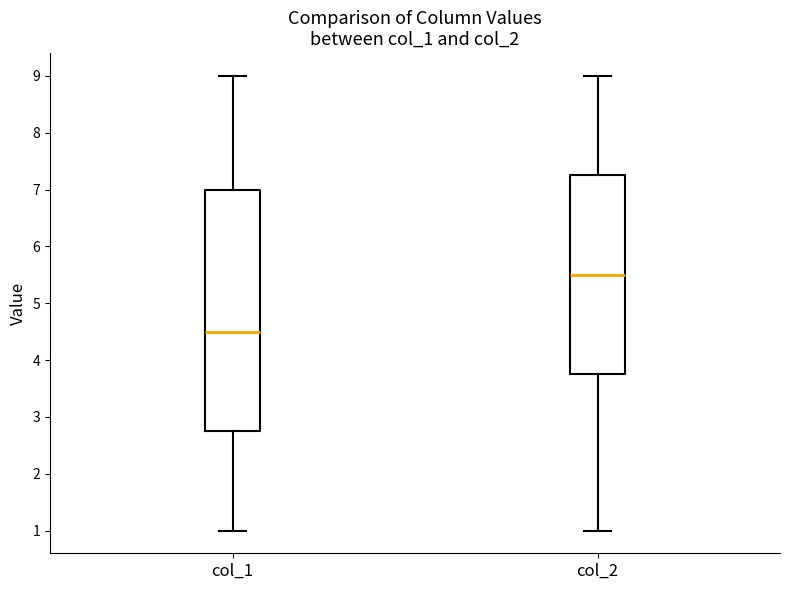

Where does the upper whisker of the box for col_1 end on the y-axis? The values are not printed on the chart, so give them approximately, as read against the axis.

9.0